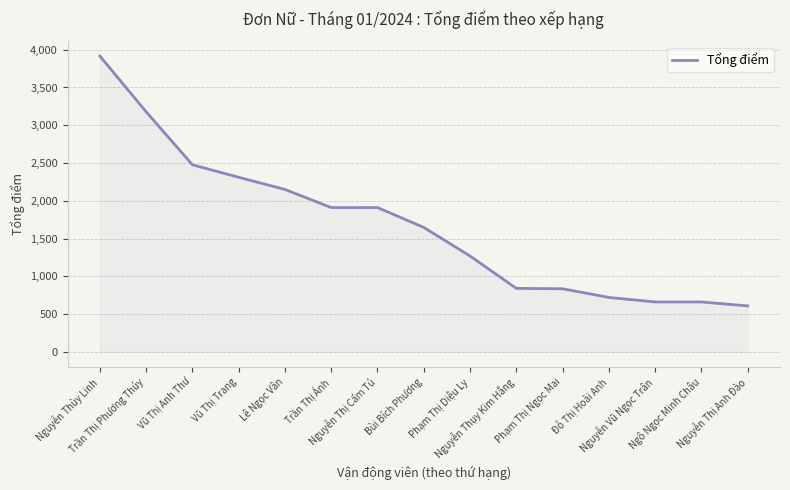

What is the minimum value shown in the chart?

607.7